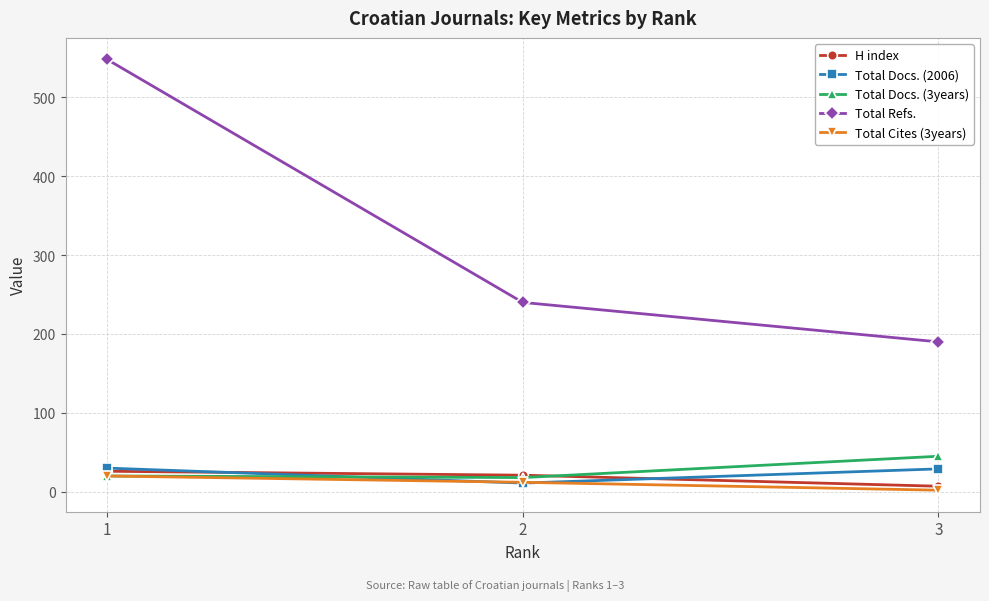

Is this an area chart (filled region under the line)?

No